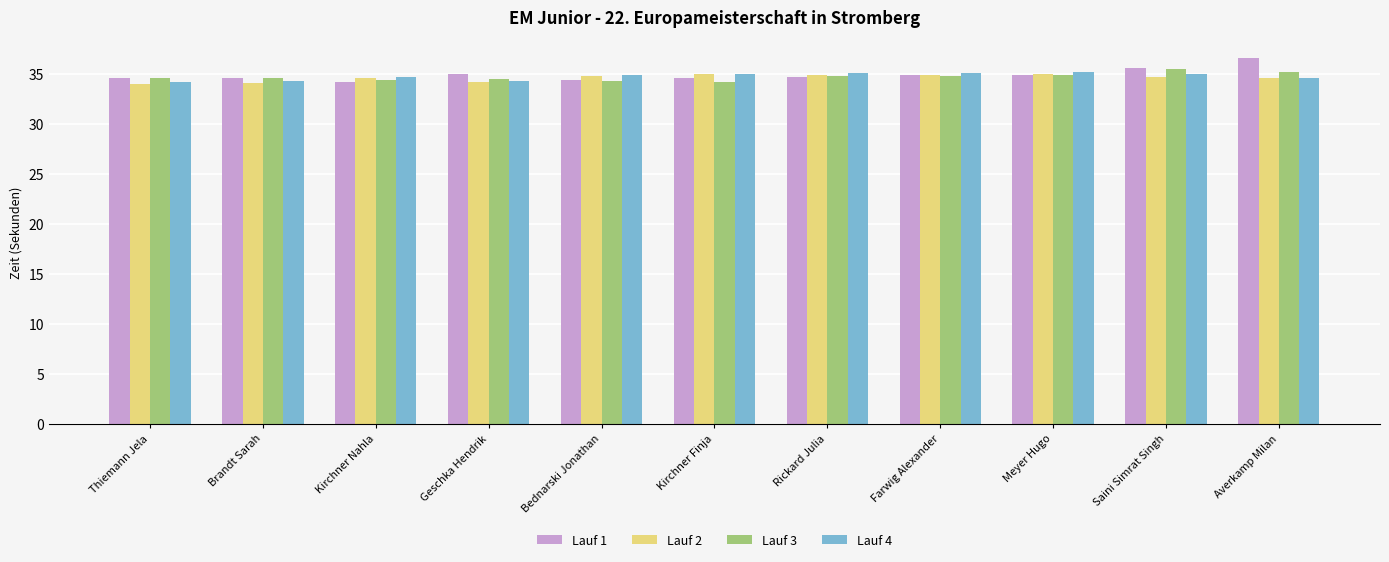

Are the bars horizontal?

No